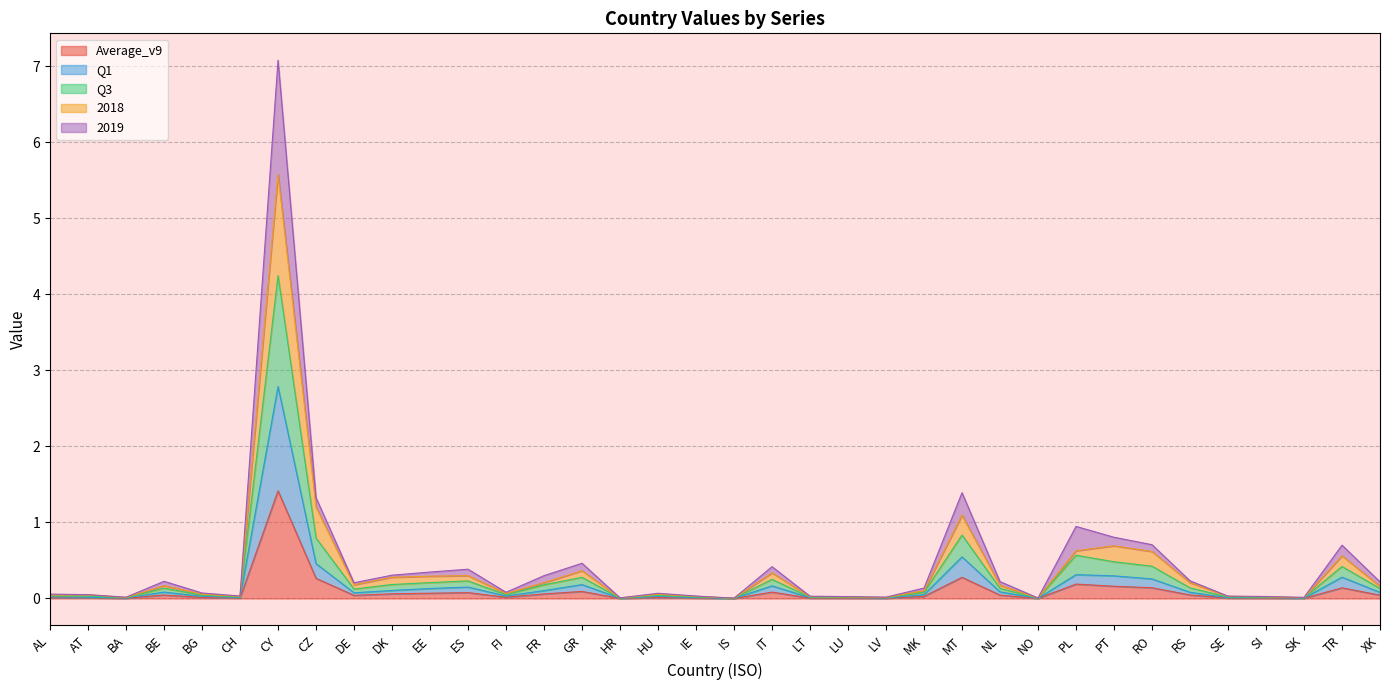

Which category has the lowest value across all series?

IS